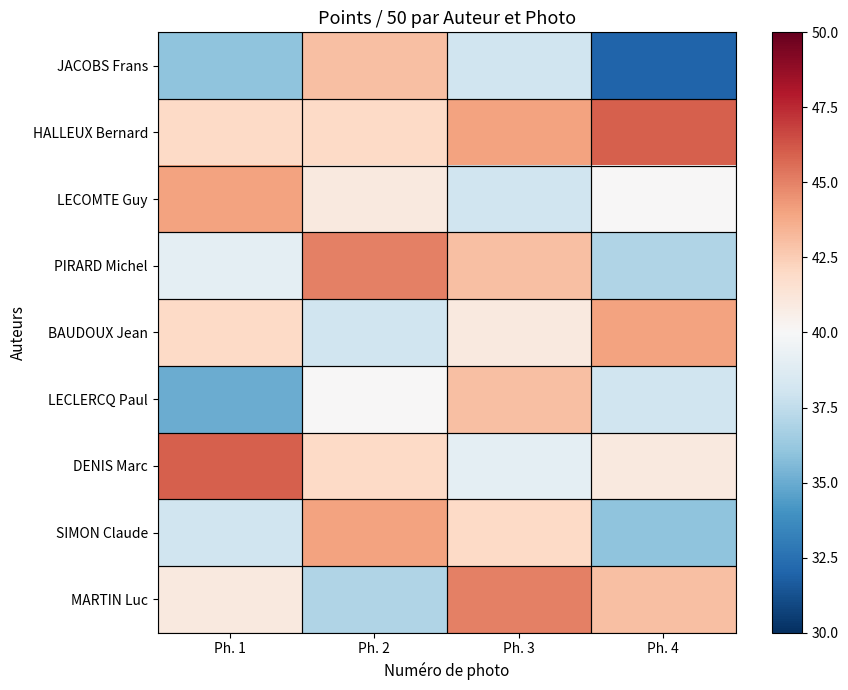

What is the smallest value displayed?

32